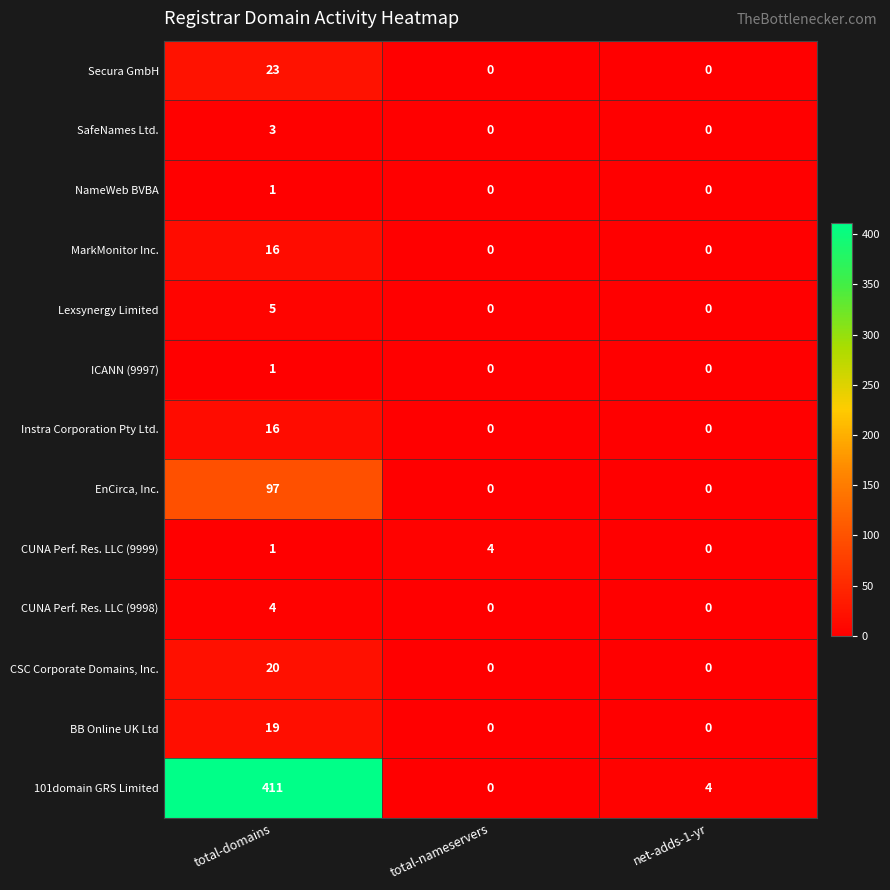

True or false: CUNA Perf. Res. LLC (9998) has a value of 1 at total-domains.

False